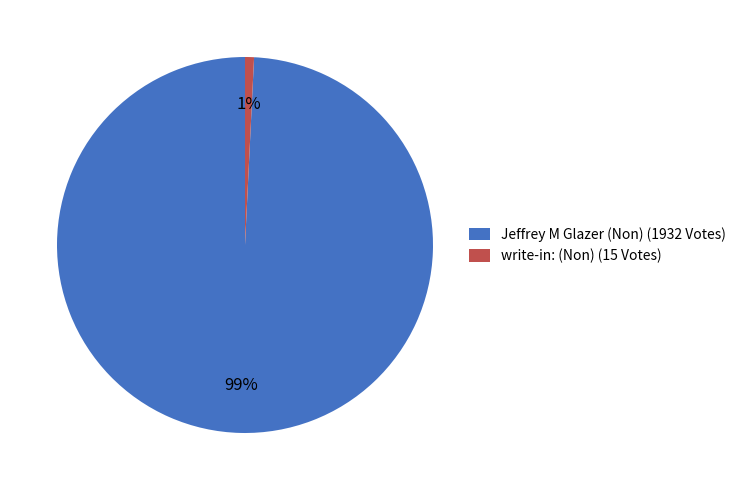

To the nearest percent, what is the combined percentage of Jeffrey M Glazer (Non) (1932 Votes) and write-in: (Non) (15 Votes)?

100%